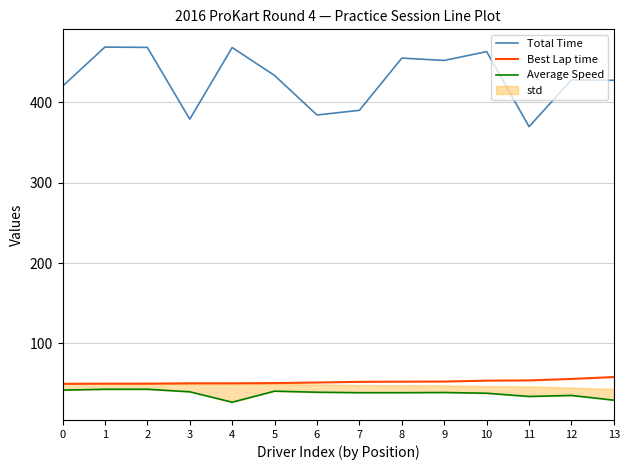

What is the value of the Total Time point at the 10th from the left?

452.3